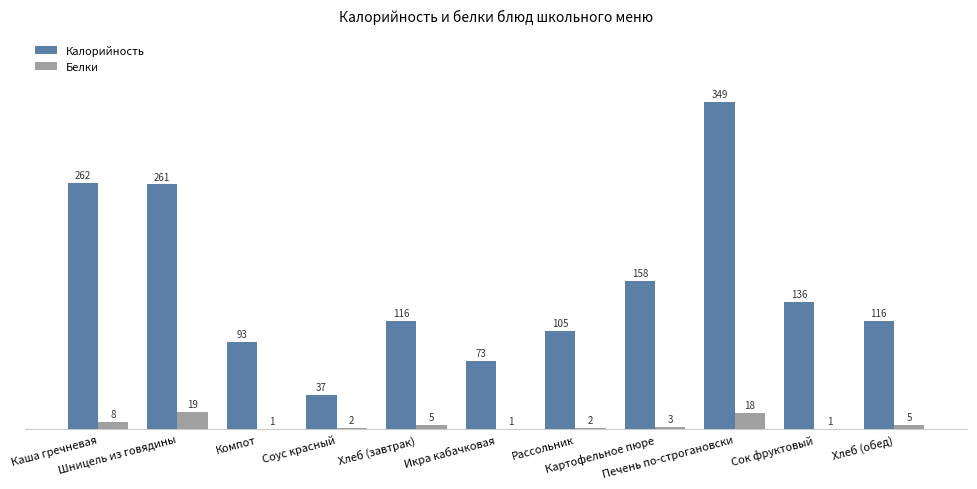

Which series has the largest total across all categories?

Калорийность